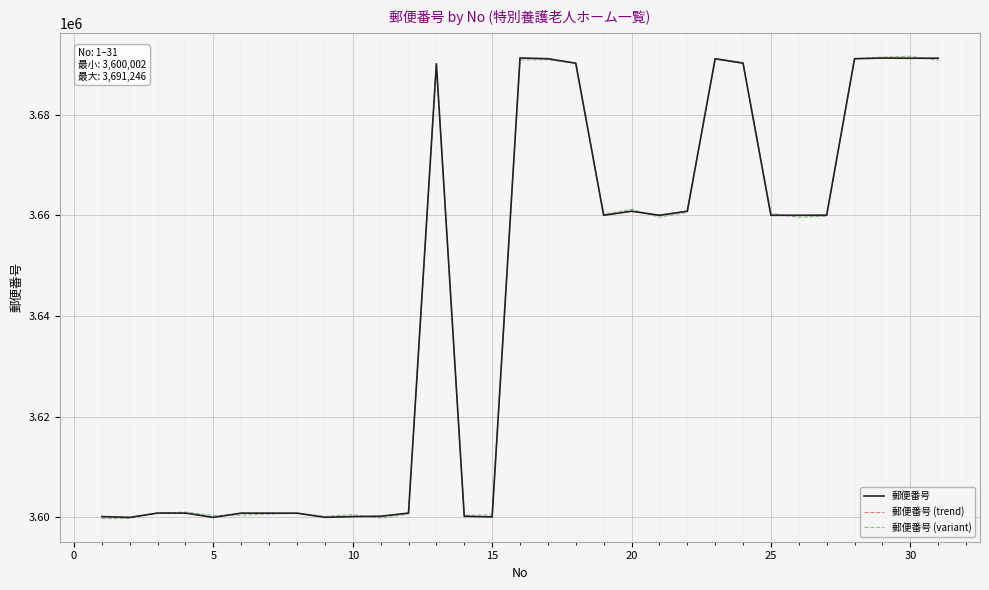

How many times do 郵便番号 and 郵便番号 (variant) cross each other?

6